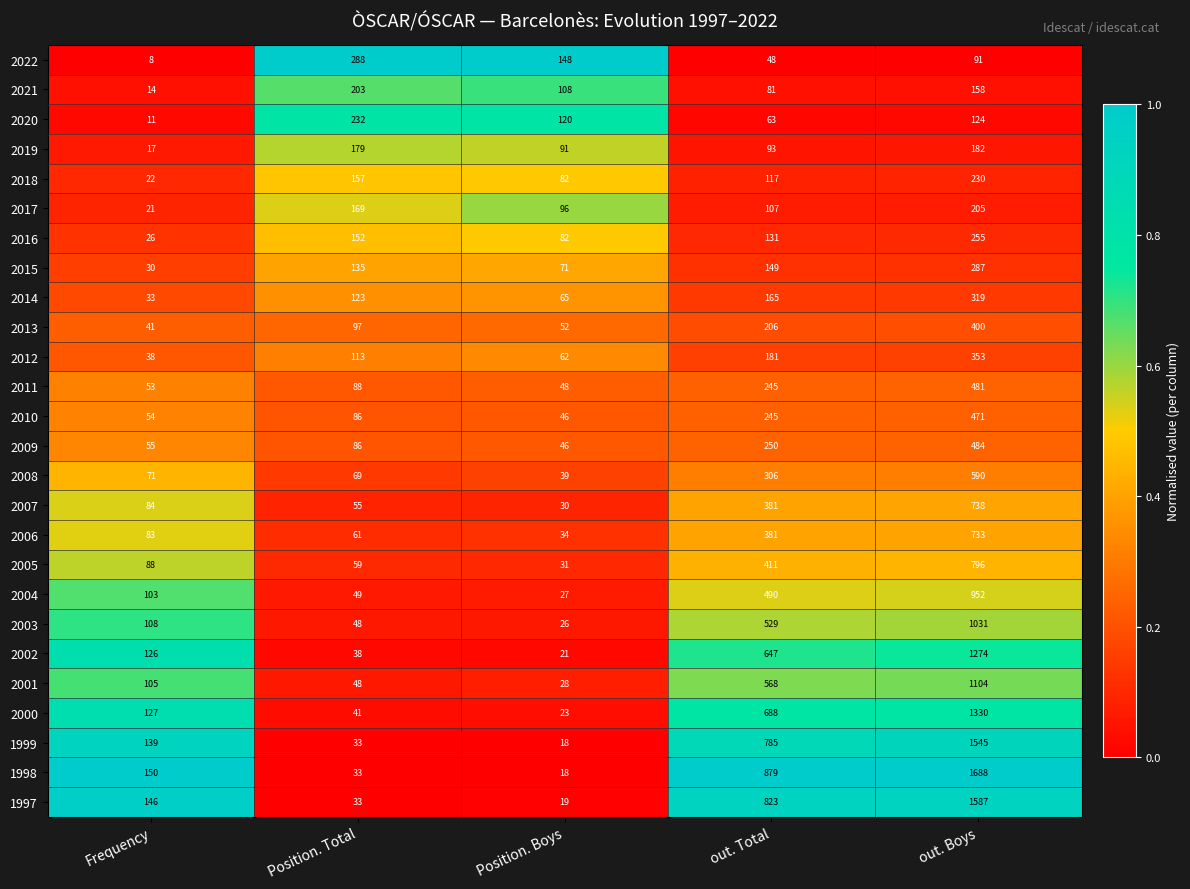

What is the maximum value for 2003?

1031